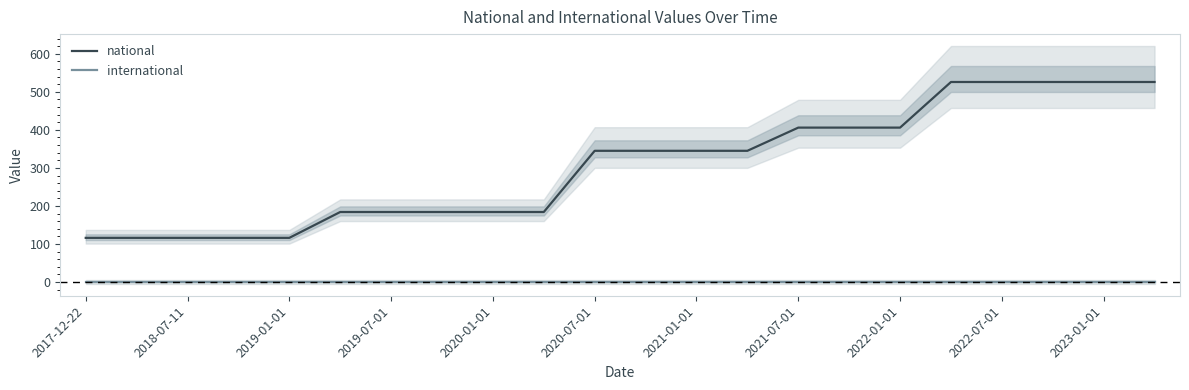

True or false: national has a value of 157 at 2017-12-22.

False